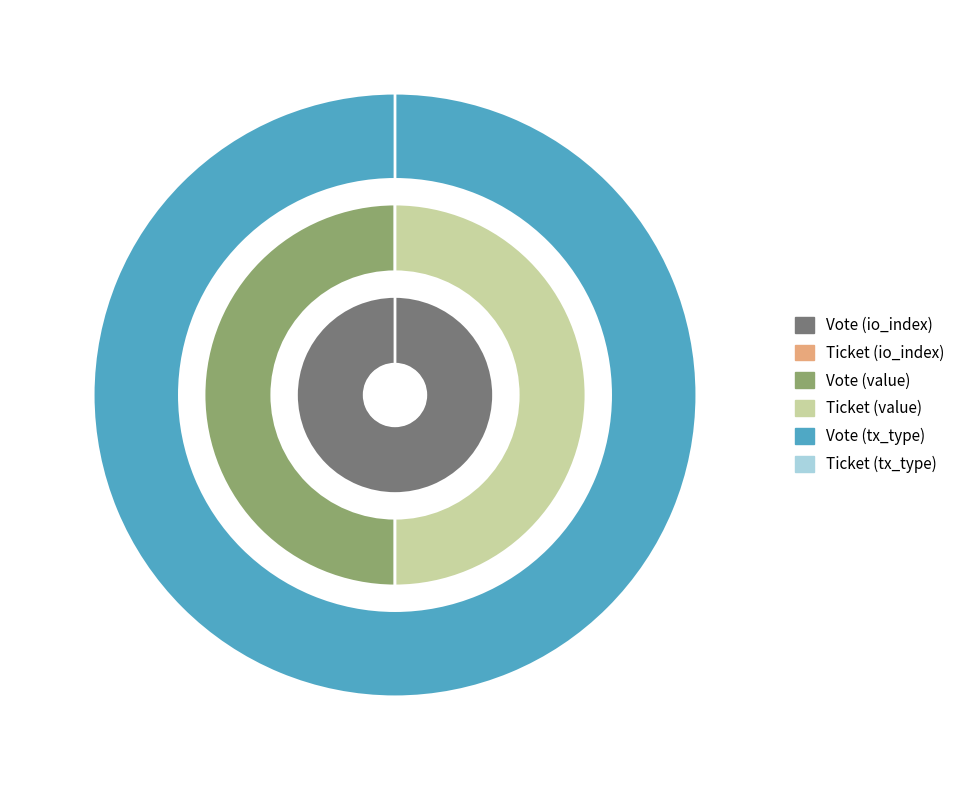

Which slice is the smallest?

Ticket